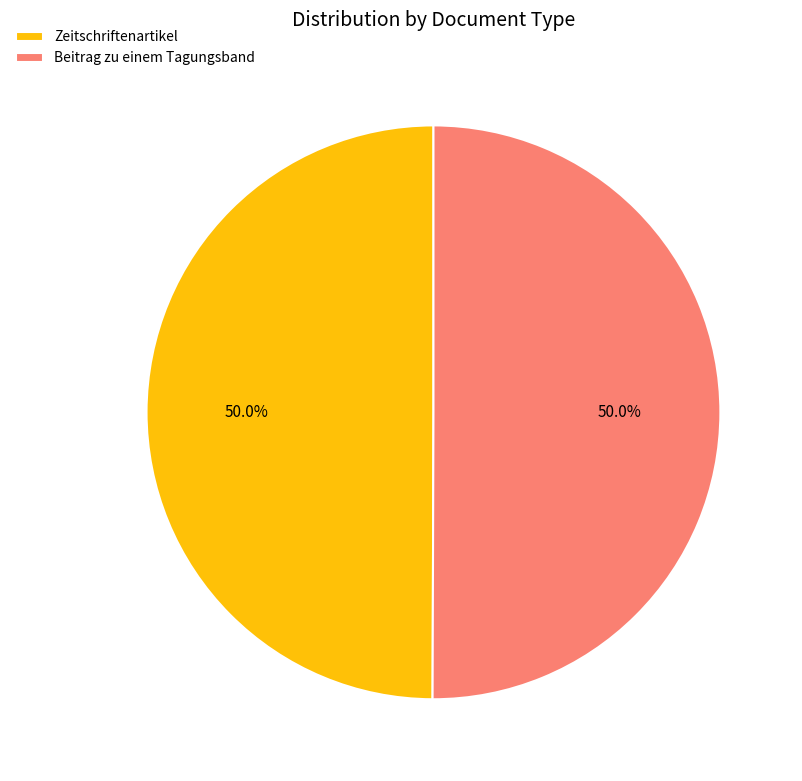

Is it true that Zeitschriftenartikel is 50% of the pie?

True